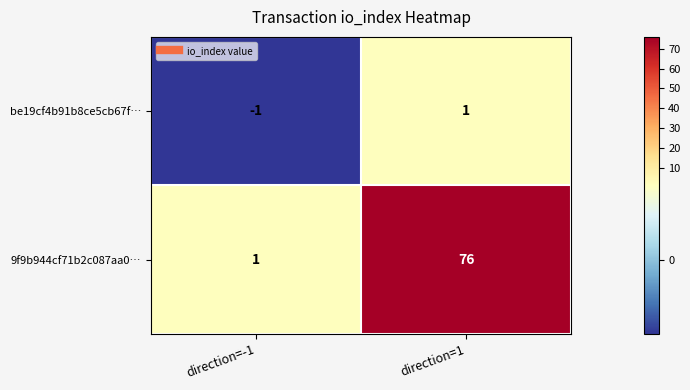

What is the spread (max minus min) of values at direction=-1?

2